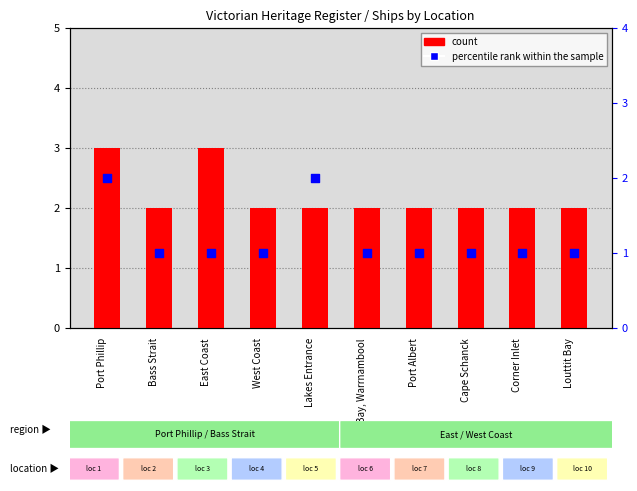

Which series has the widest spread of Y values?

count